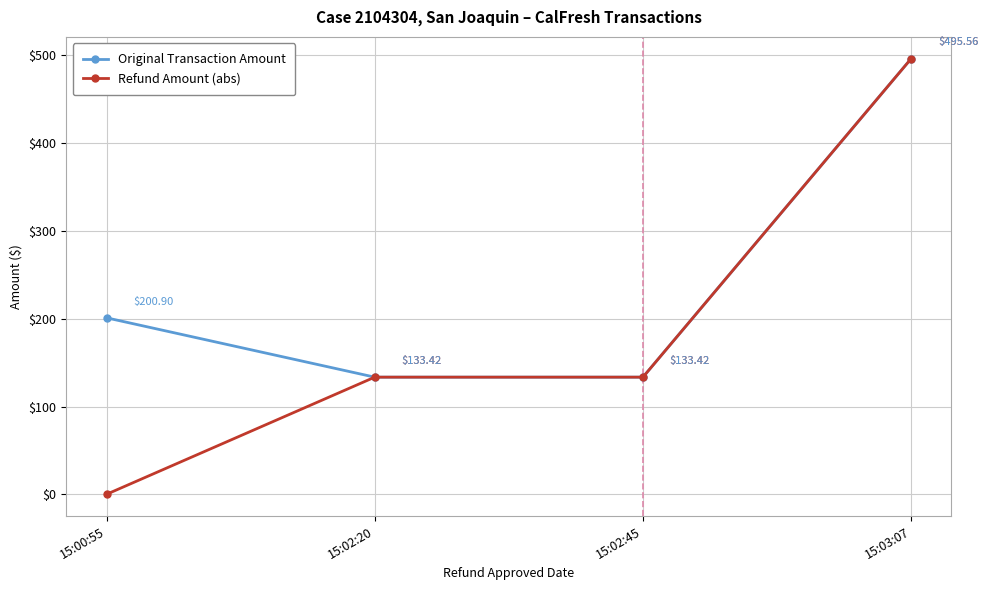

Is this an area chart (filled region under the line)?

No